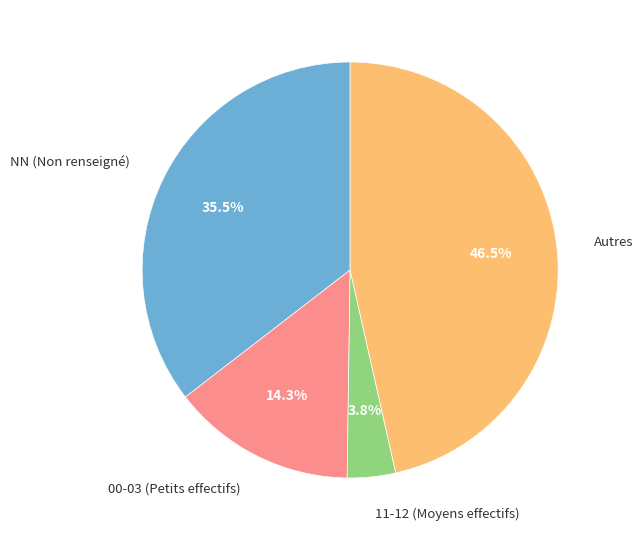

Which has a higher value, NN (Non renseigné) or Autres?

Autres